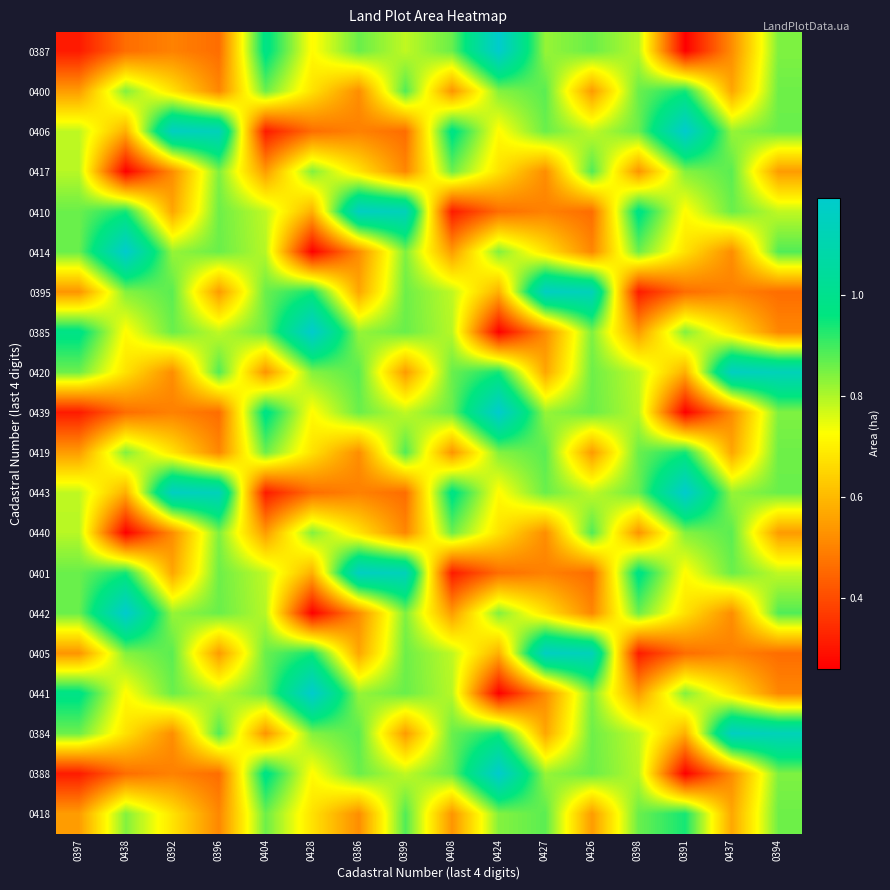

Which has a higher value, 0398 or 0396?

0398